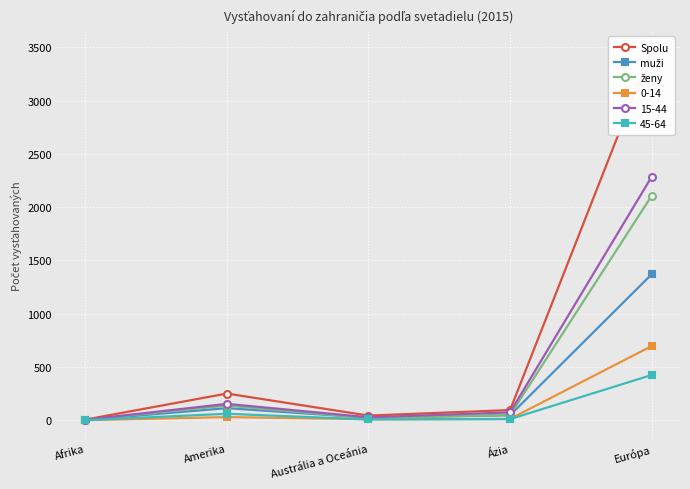

Which series ends up on top after the final intersection of ženy and muži?

ženy